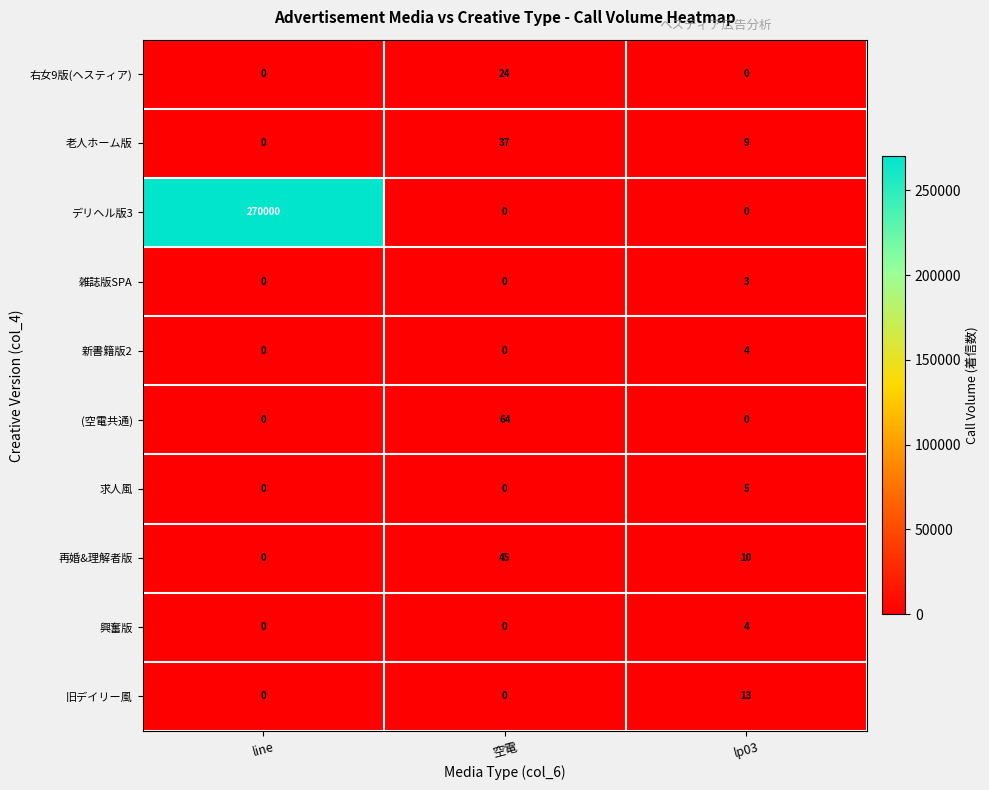

The value of 興奮版 at line is 0. True or false?

True